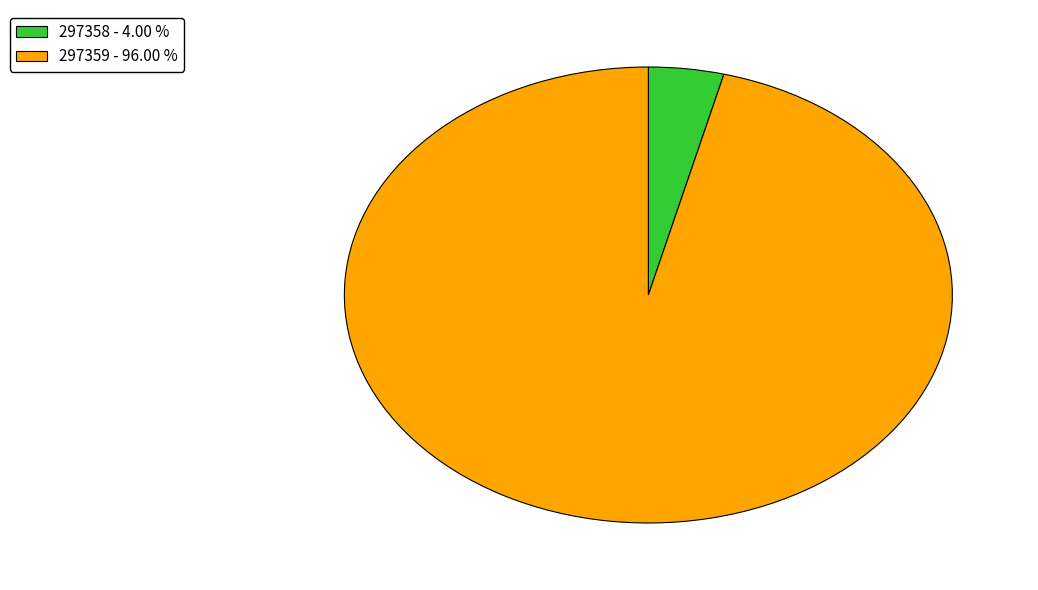

Count the number of slices in the pie.

2